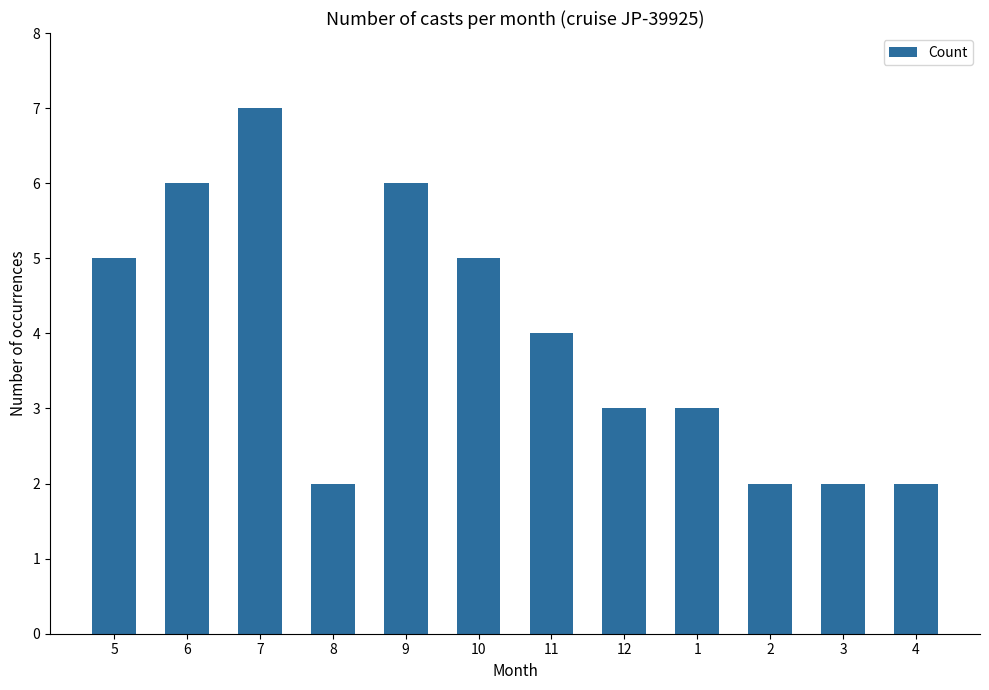

Approximately how many times larger is the value at 11 compared to 9?

0.7